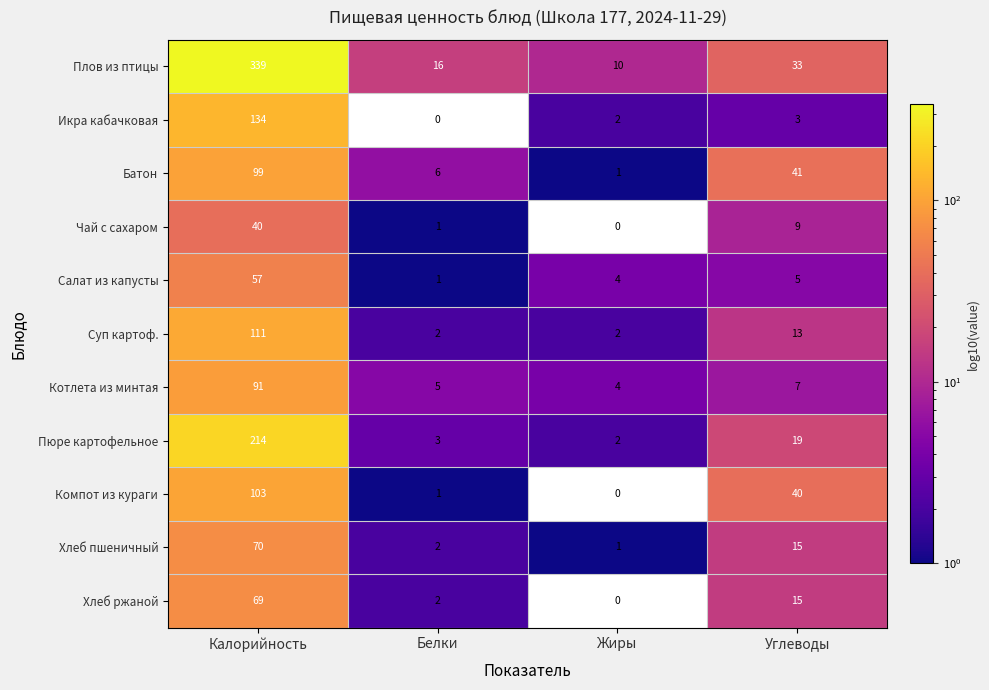

Which series has the largest total across all categories?

Плов из птицы